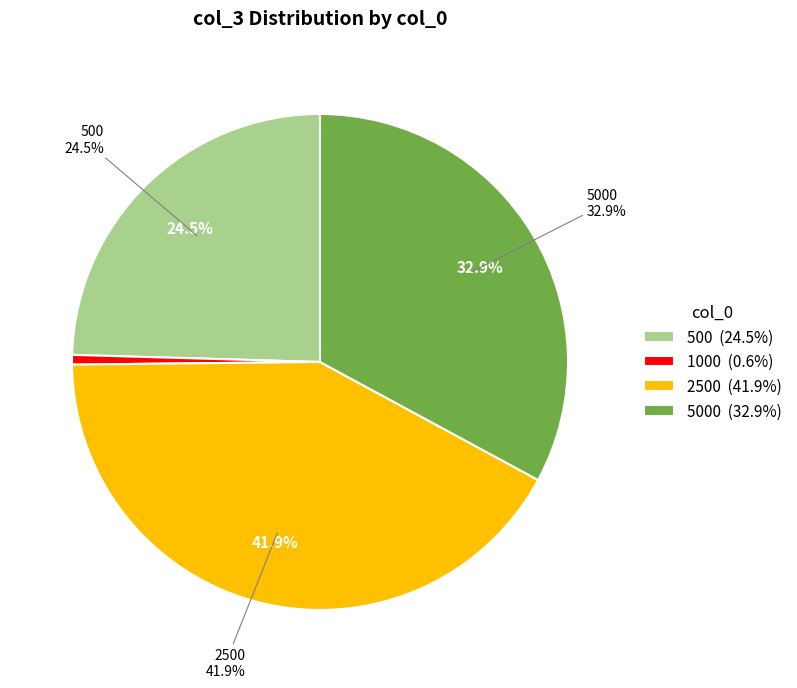

Does 500 represent more than half of the total?

No